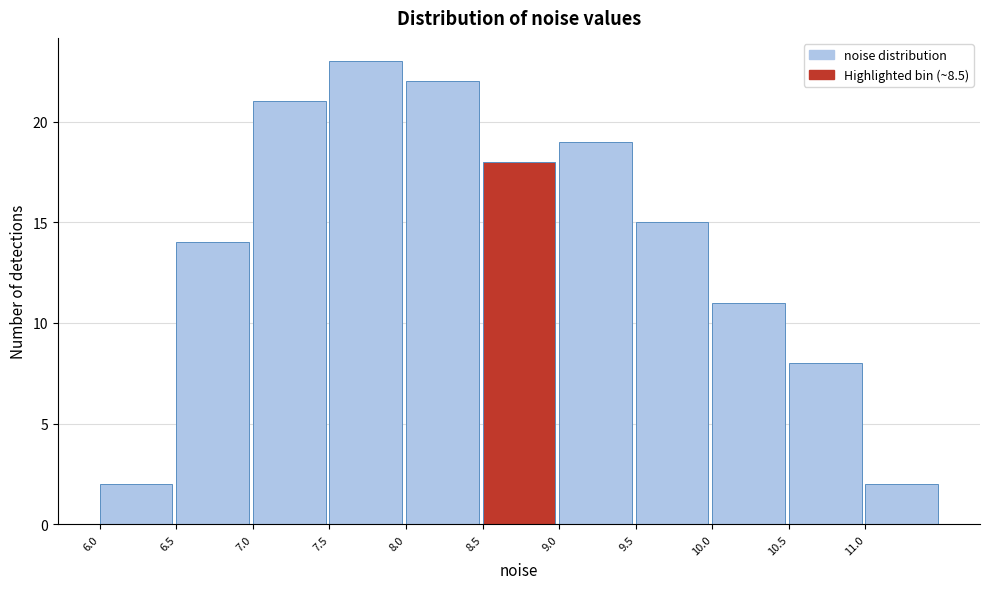

Reading left to right, list every bar in this chart as the range it spans on the x-axis followed by its height. The values are not printed on the chart, so give them approximately, as read against the axis.

6.0 to 6.5: 2
6.5 to 7.0: 14
7.0 to 7.5: 21
7.5 to 8.0: 23
8.0 to 8.5: 22
8.5 to 9.0: 18
9.0 to 9.5: 19
9.5 to 10.0: 15
10.0 to 10.5: 11
10.5 to 11.0: 8
11.0 to 11.5: 2